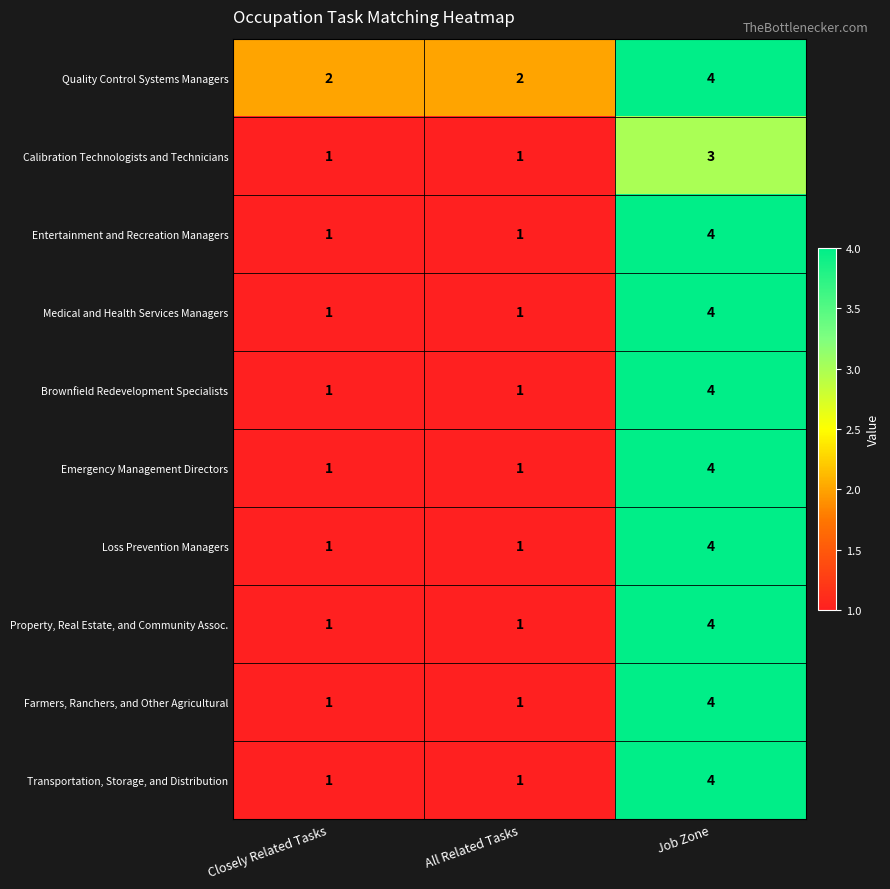

How many distinct data groups are displayed?

10